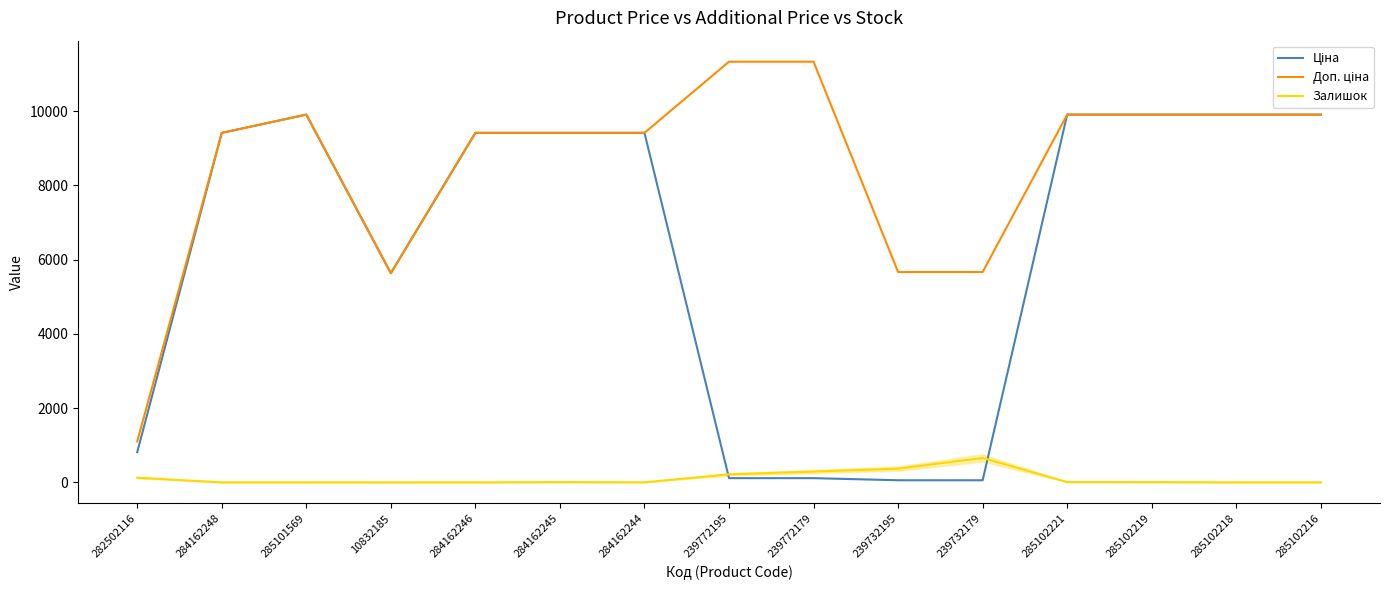

What is the difference between the highest and lowest values at 285101569?

9908.5